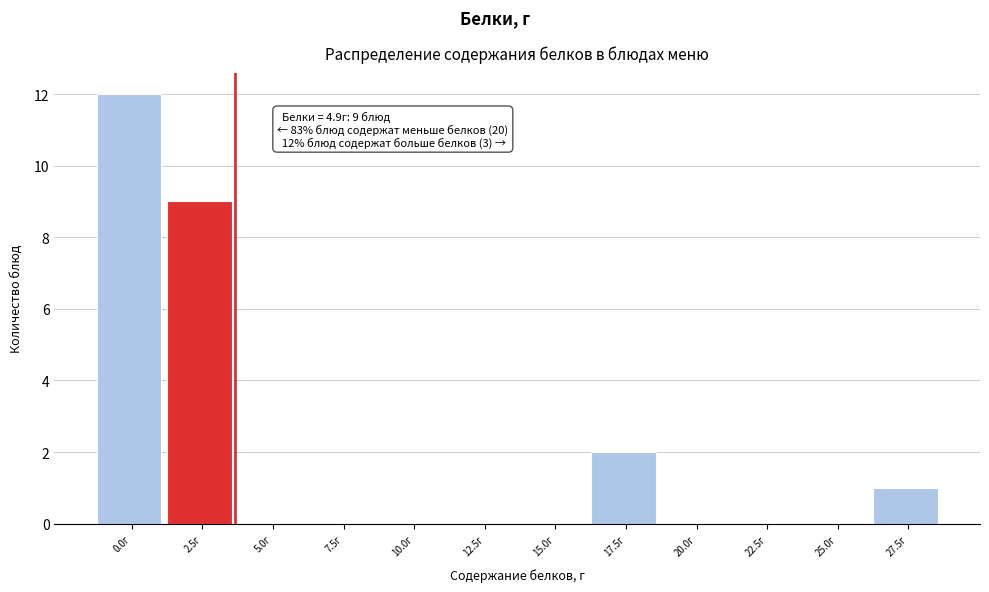

Reading left to right, extract all data points from this chart.

0.0г=12	2.5г=9	5.0г=0	7.5г=0	10.0г=0	12.5г=0	15.0г=0	17.5г=2	20.0г=0	22.5г=0	25.0г=0	27.5г=1